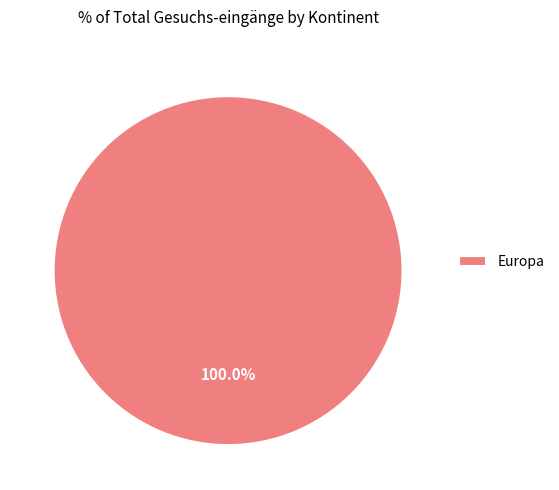

Rank the categories by value from highest to lowest.

Europa